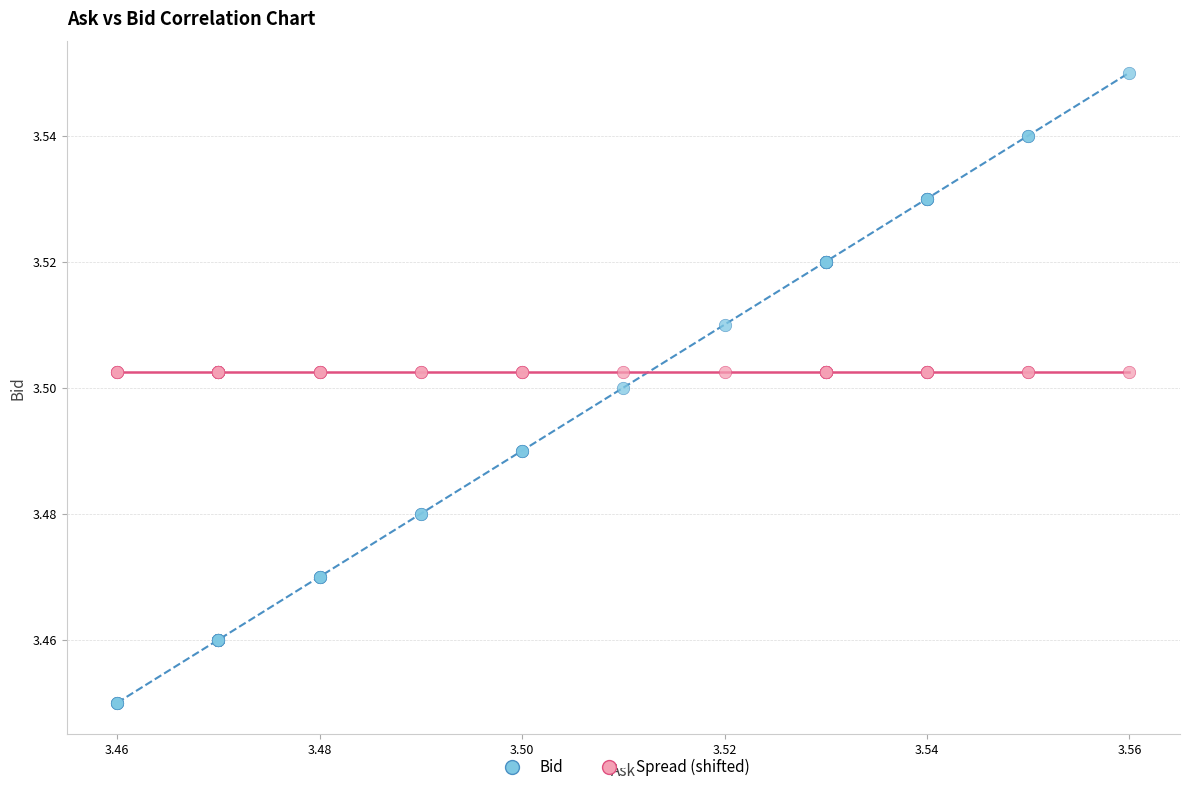

Which series reaches the minimum Y coordinate?

Bid